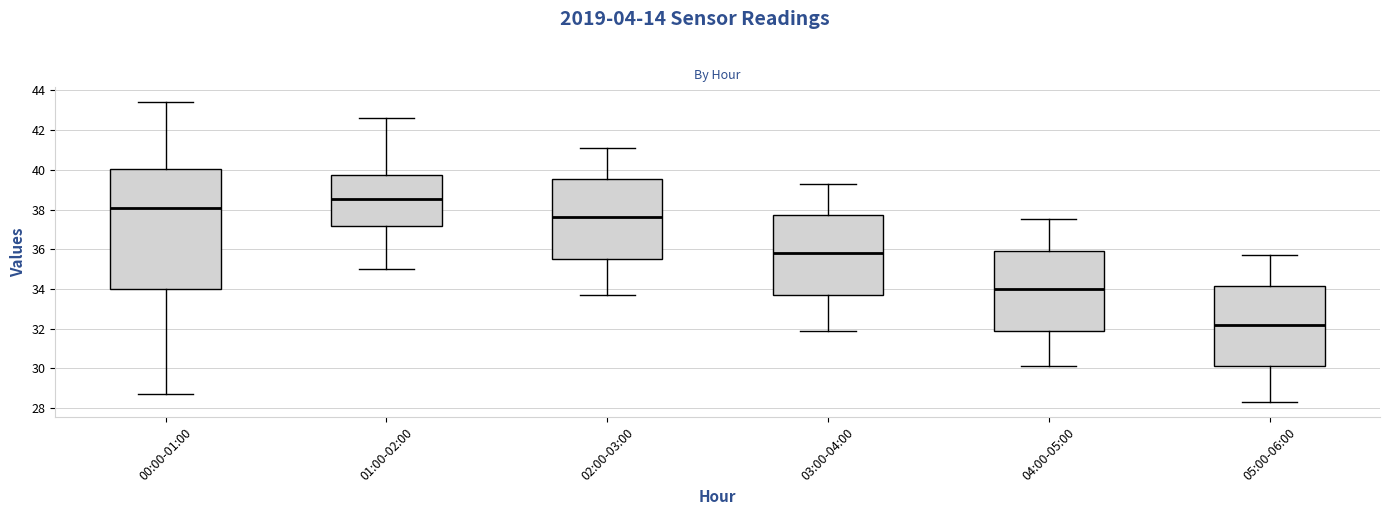

Reading left to right, read every box against the y-axis: the position of its median line, the range the box covers, and the ends of its whiskers. The values are not printed on the chart, so give them approximately, as read against the axis.

00:00-01:00: median 38.0, box 34.0 to 40.0, whiskers 28.8 to 43.4
01:00-02:00: median 38.6, box 37.2 to 39.8, whiskers 35.0 to 42.6
02:00-03:00: median 37.6, box 35.6 to 39.6, whiskers 33.8 to 41.2
03:00-04:00: median 35.8, box 33.8 to 37.8, whiskers 32.0 to 39.4
04:00-05:00: median 34.0, box 32.0 to 36.0, whiskers 30.2 to 37.6
05:00-06:00: median 32.2, box 30.2 to 34.2, whiskers 28.4 to 35.8